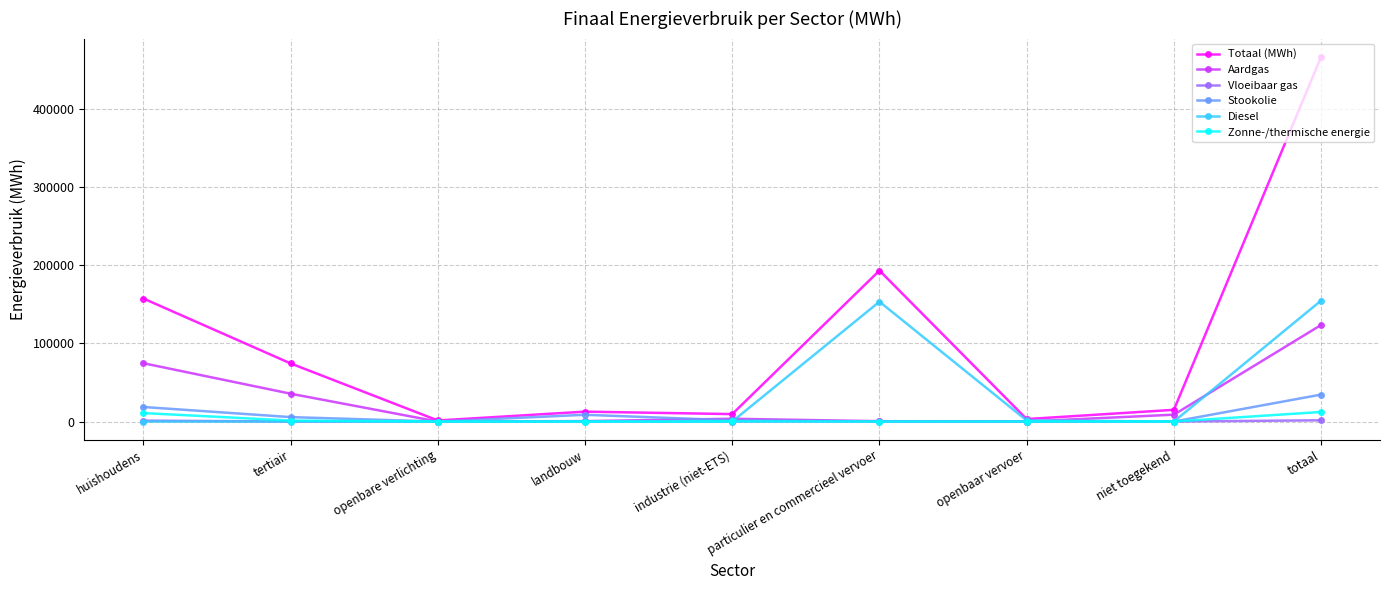

What is the maximum value shown in the chart?

466835.4